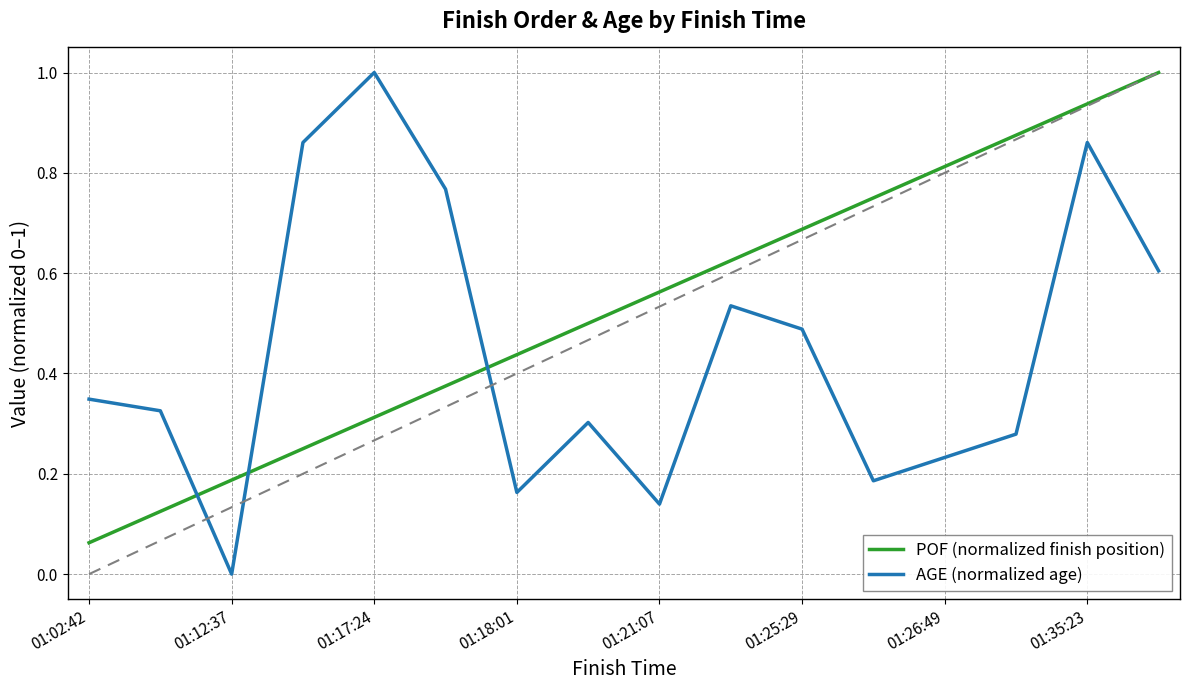

List the series in order of their overall mean, lowest first.

AGE (normalized age), POF (normalized finish position)